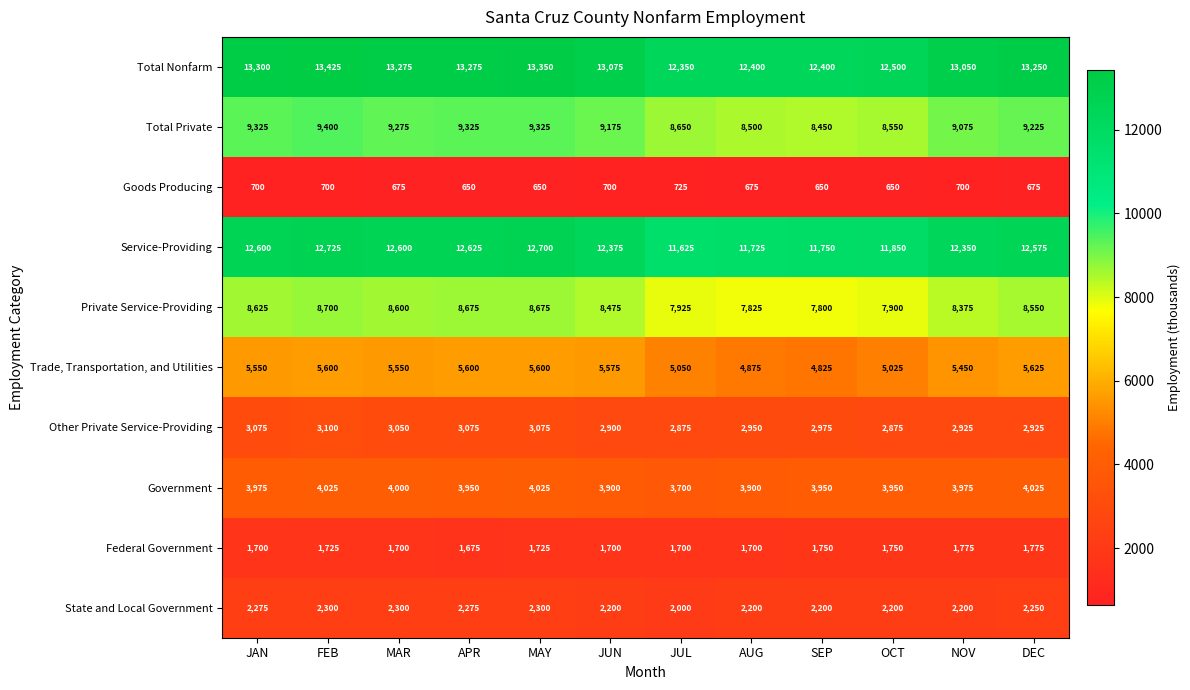

At which category is the sum across all series the highest?

FEB